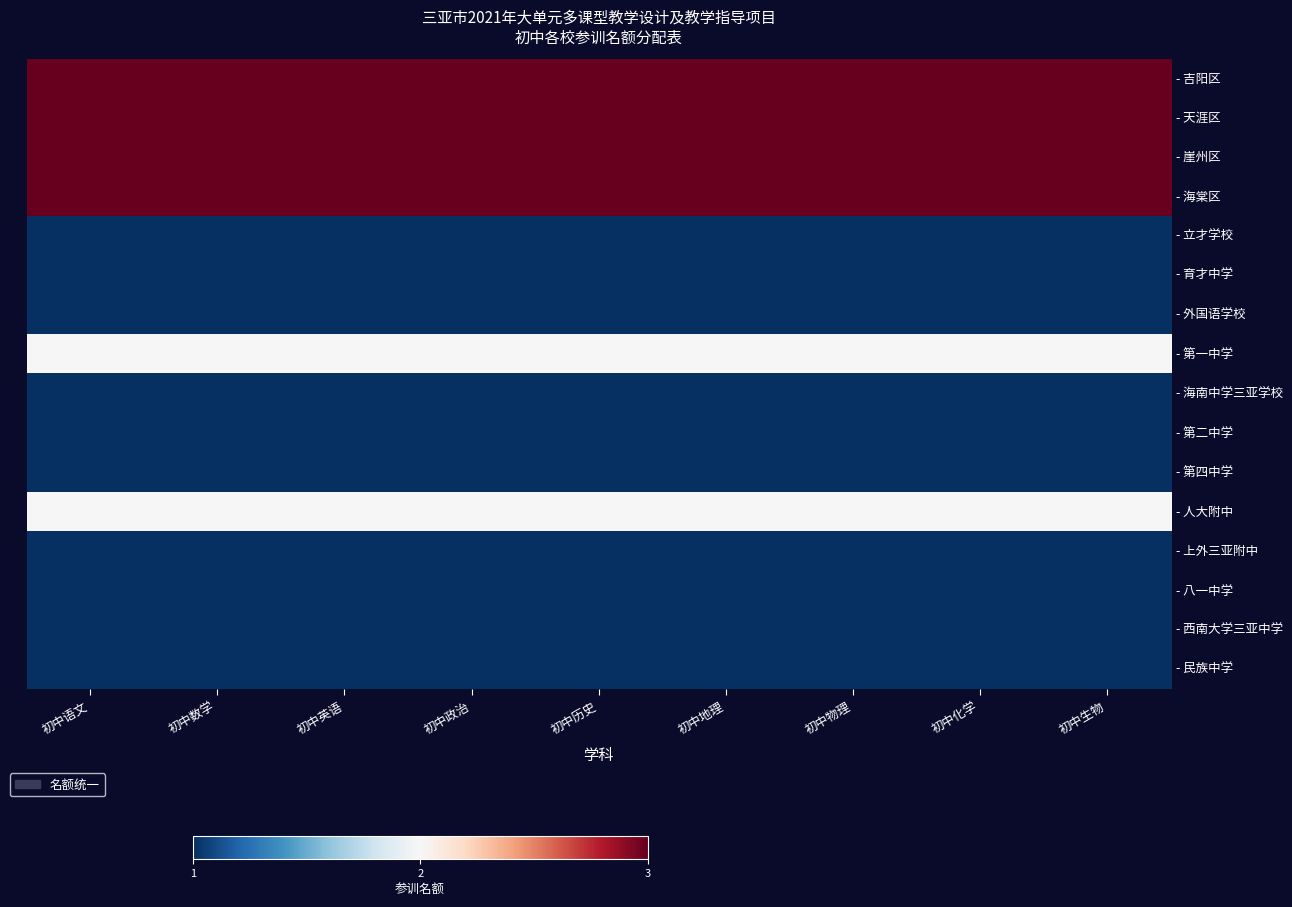

What is the smallest value displayed?

1